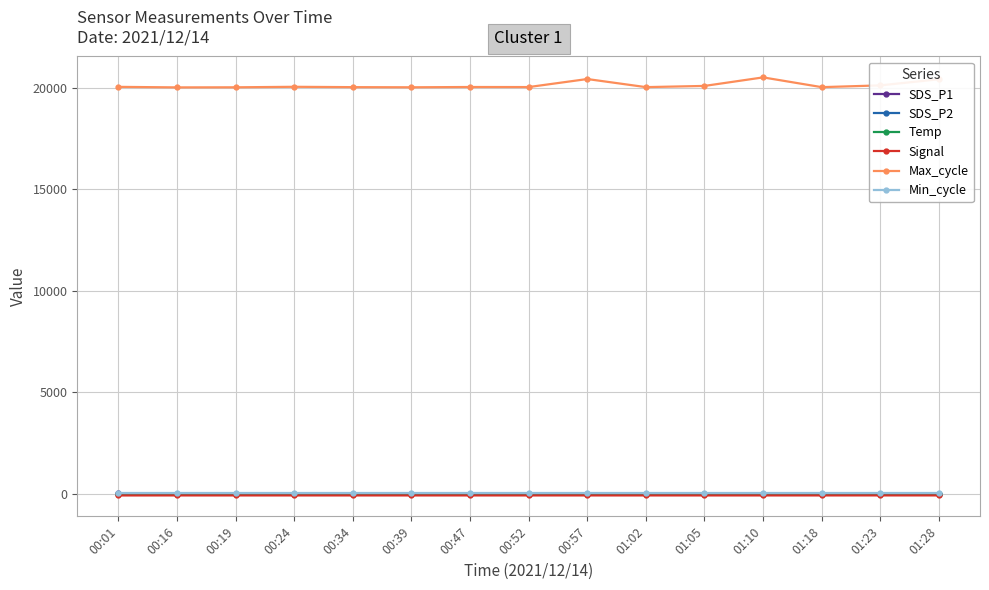

Which series has the widest spread of values?

Max_cycle